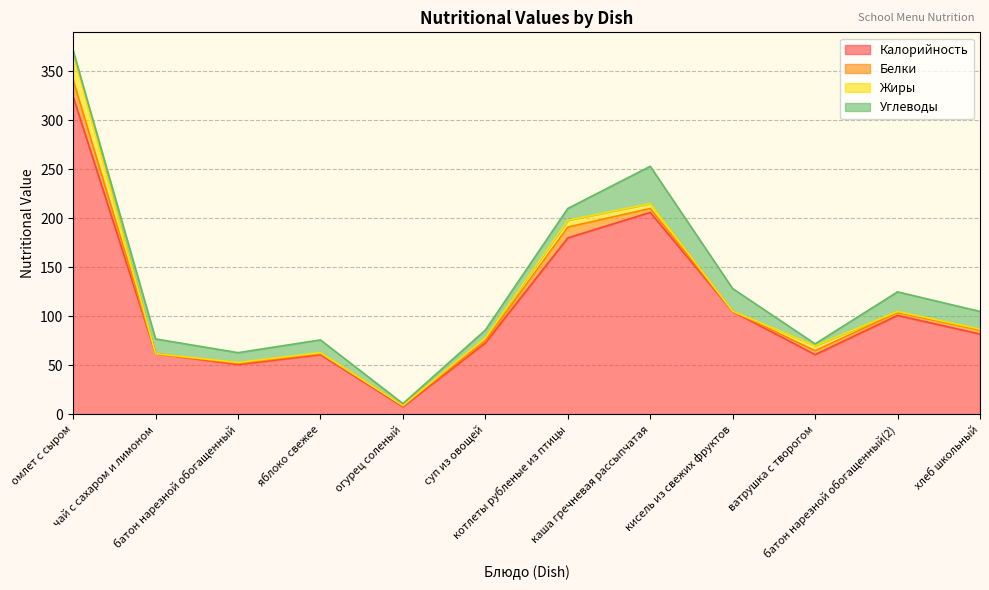

At how many categories does at least one series exceed 320?

1